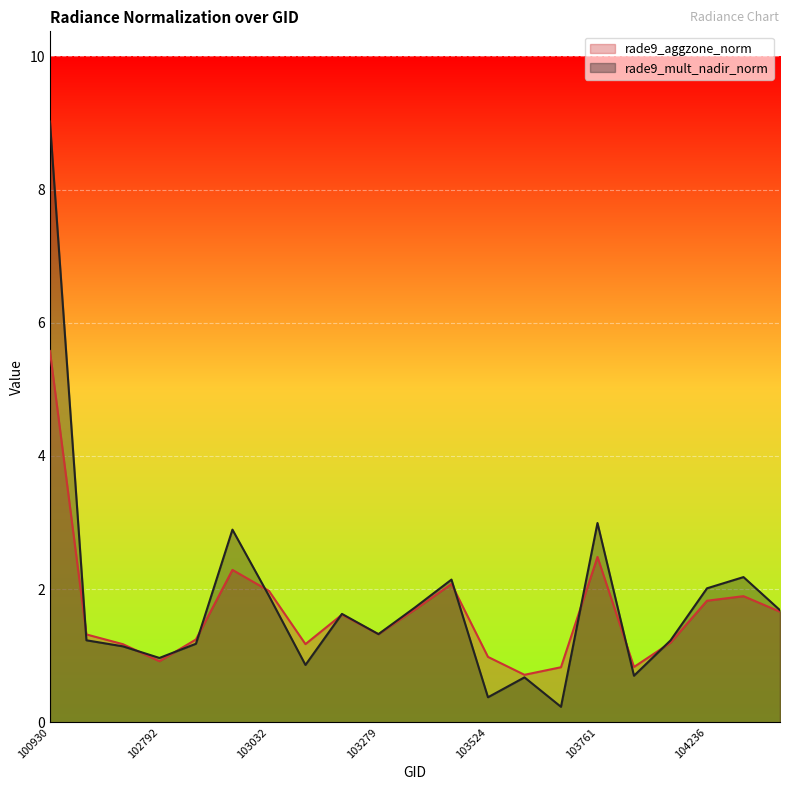

Is it true that rade9_mult_nadir_norm equals 0.2 at 103643?

True